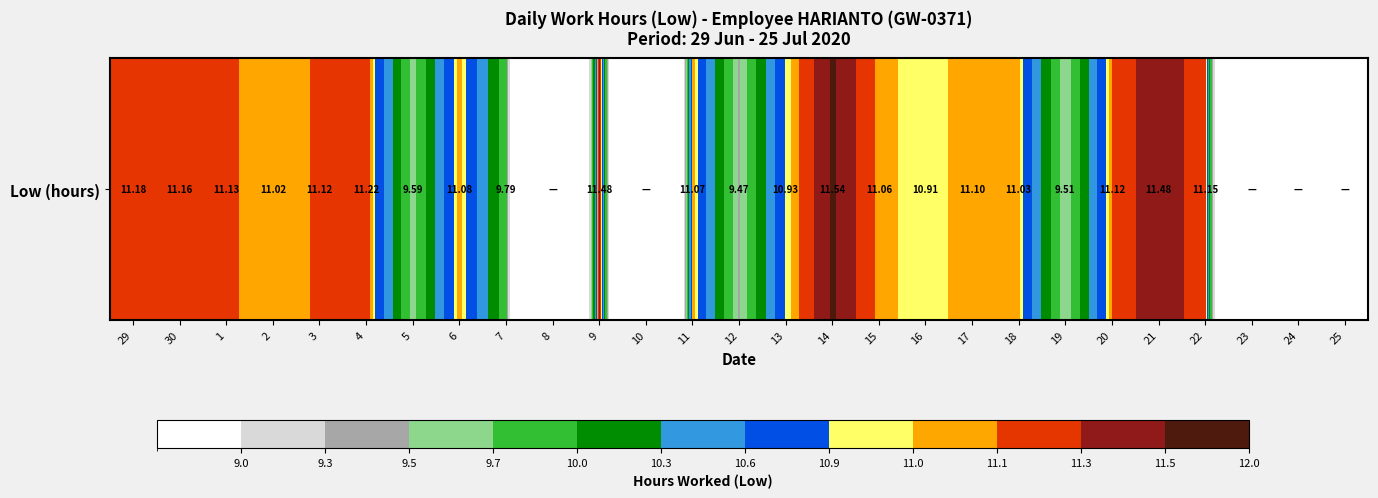

What is the difference between the maximum and second lowest values?

11.5